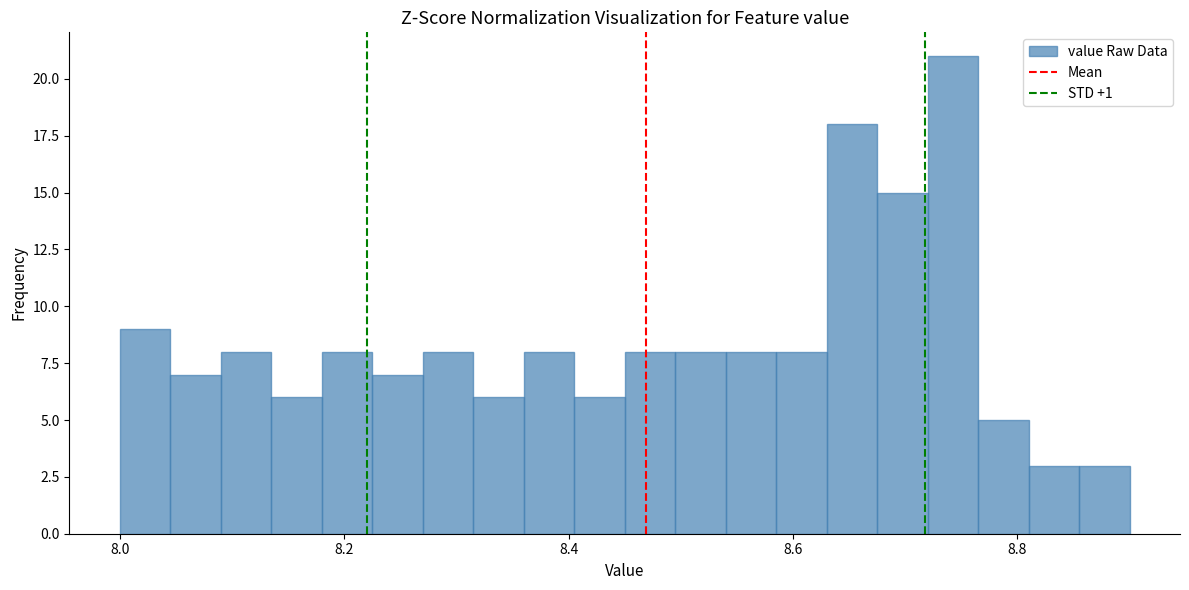

Read against the x-axis, roughly where is the centre of the tallest bar?

8.74